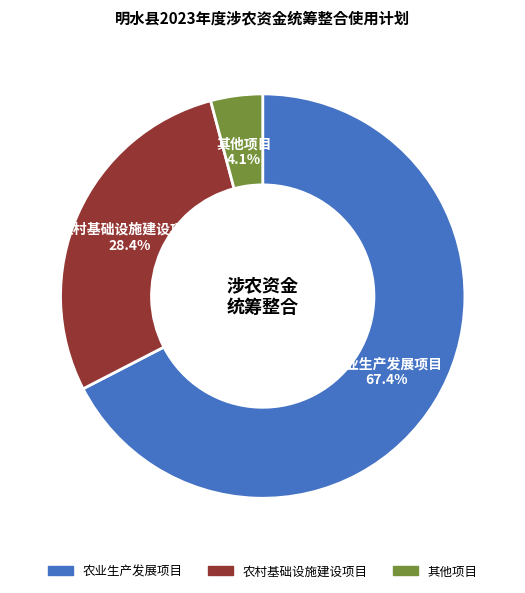

To the nearest percent, what is the combined percentage of 农业生产发展项目 and 其他项目?

72%